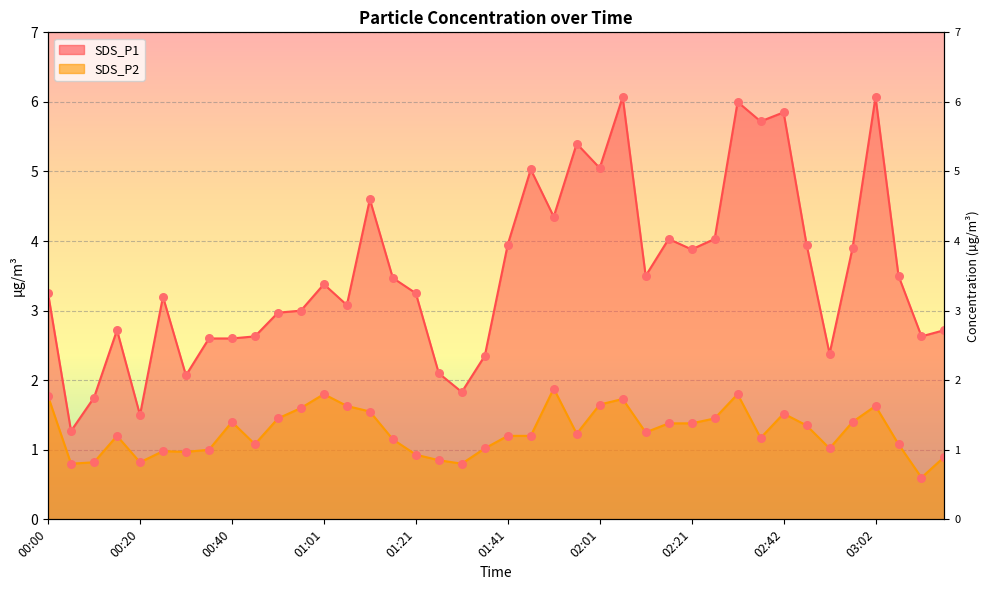

Is the value of SDS_P2 at 01:01 greater than the value of SDS_P1 at 01:46?

No